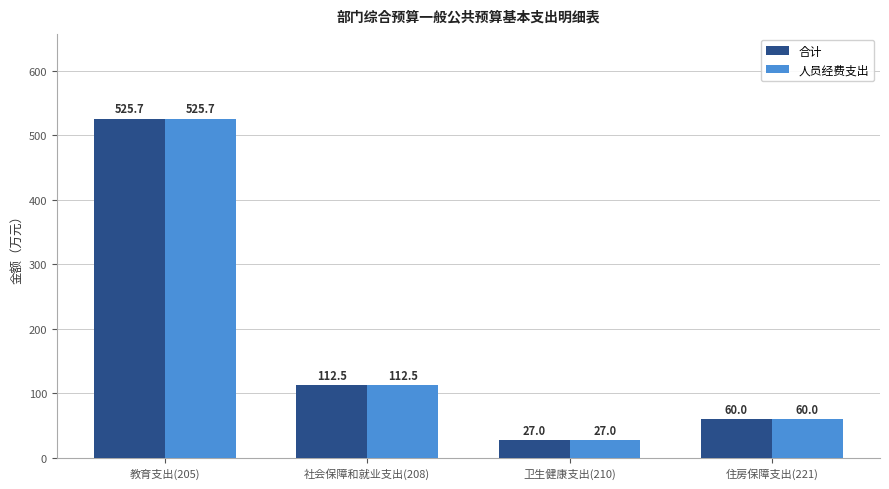

What is the sum of all 人员经费支出 values?

725.2